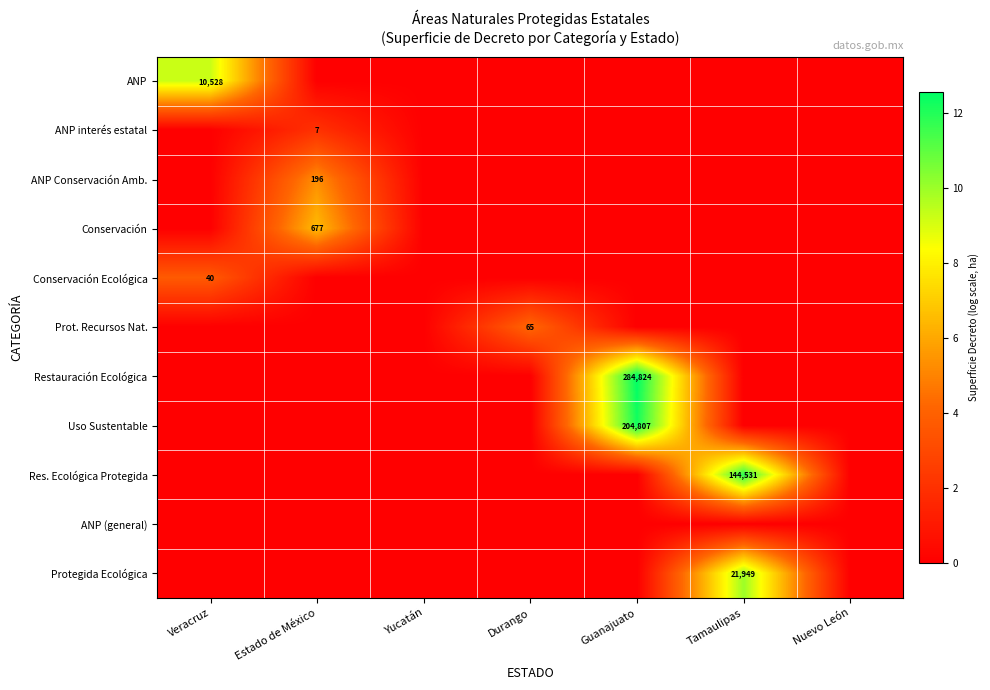

Is the value of ANP interés estatal at Estado de México greater than the value of Prot. Recursos Nat. at Durango?

No